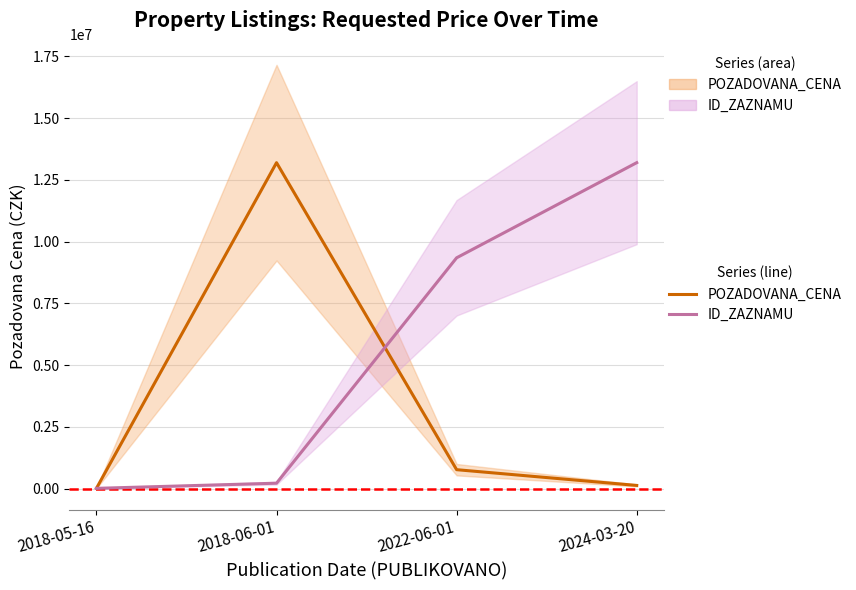

Which series has the largest total across all categories?

ID_ZAZNAMU